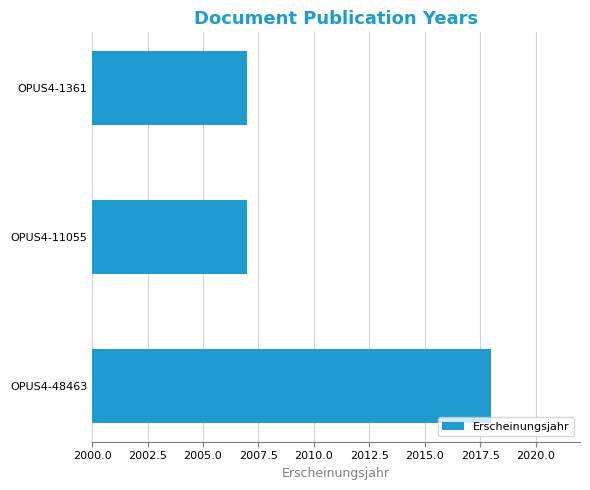

The chart shows a value of 2018 at OPUS4-48463. True or false?

True